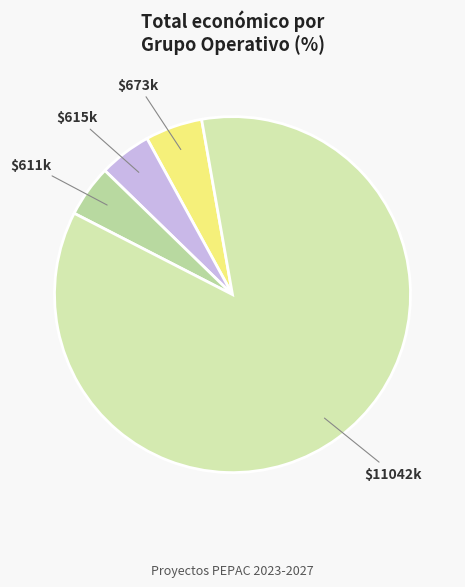

Count the number of slices in the pie.

4